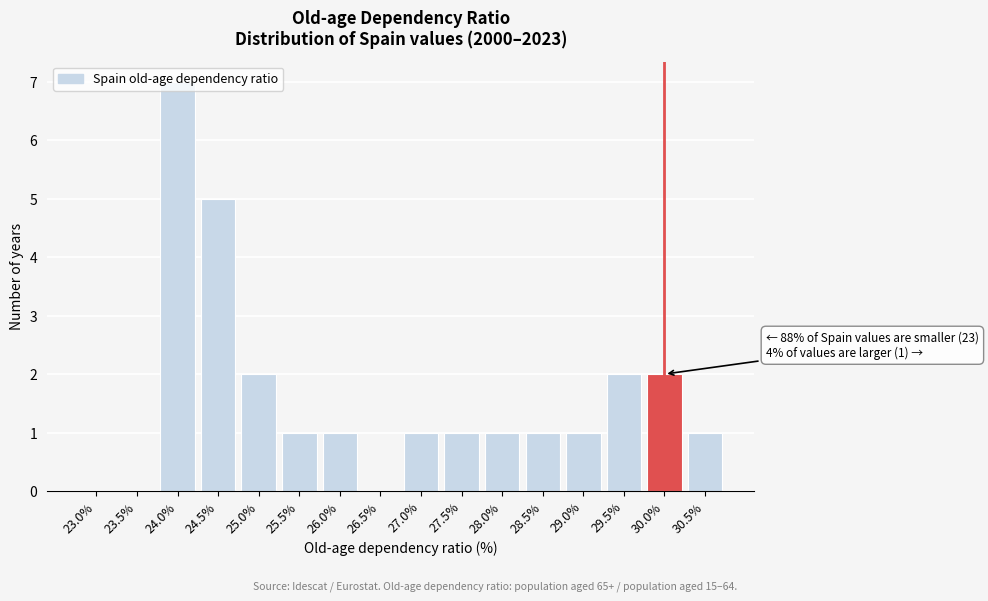

At which category does the chart reach its peak across all series?

24.0%